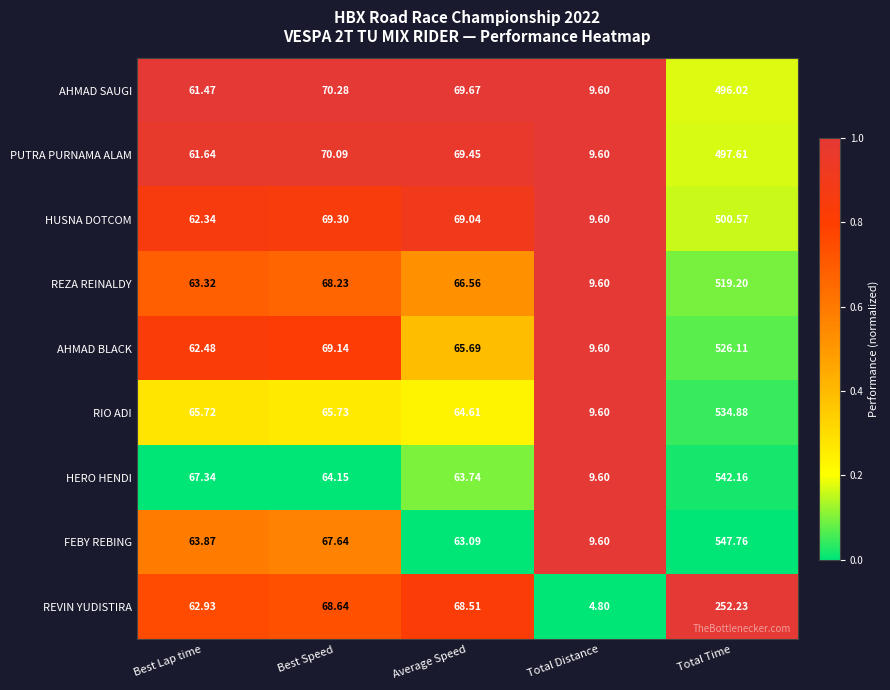

How many values in the REZA REINALDY series are below 66?

2